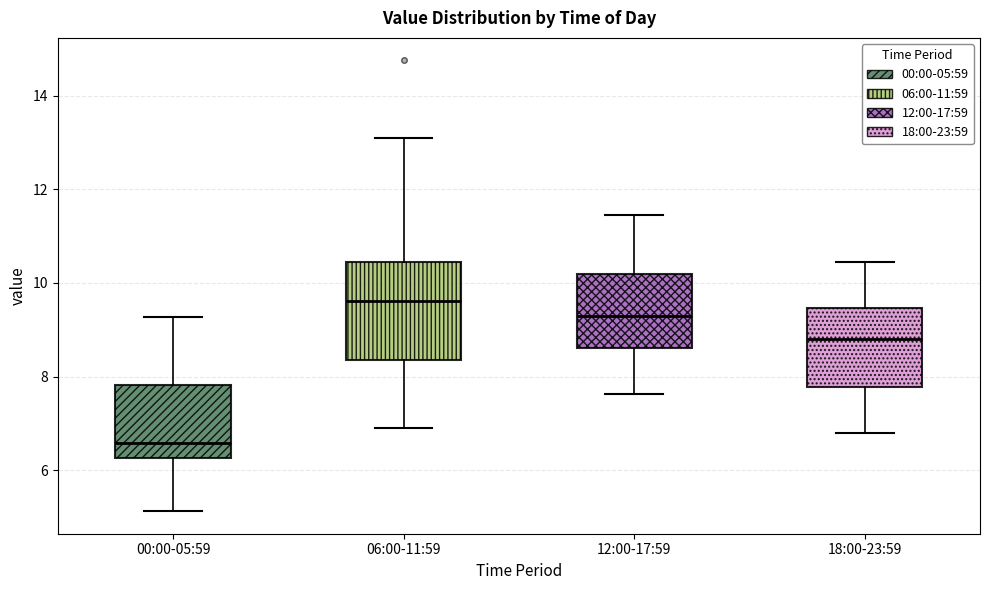

Comparing the boxes themselves (not the whiskers), which one is the tallest?

06:00-11:59